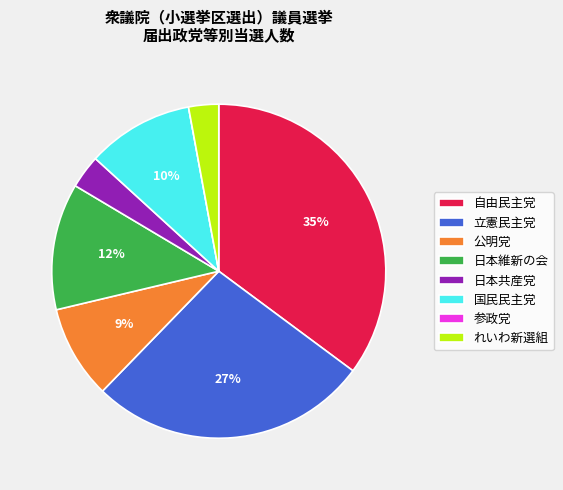

To the nearest percent, what percentage of the pie is れいわ新選組?

3%